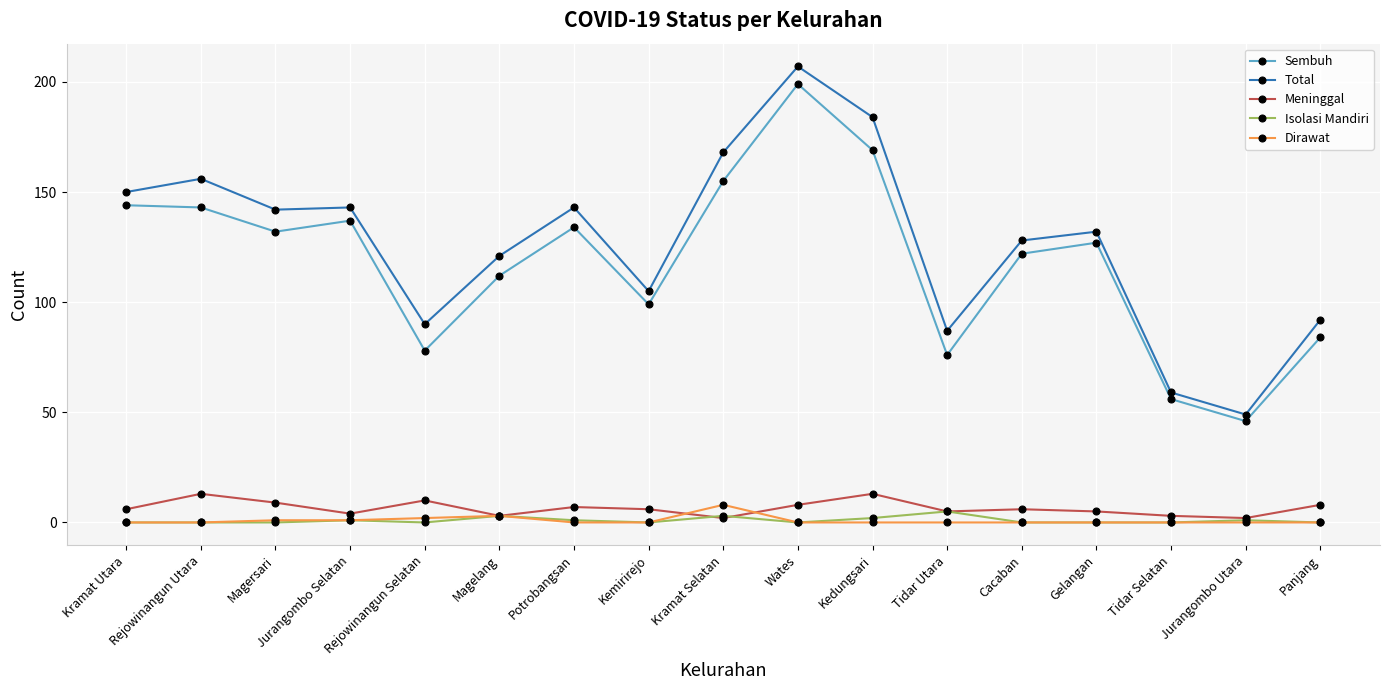

Rank the series by their maximum value, from lowest to highest.

Isolasi Mandiri, Dirawat, Meninggal, Sembuh, Total